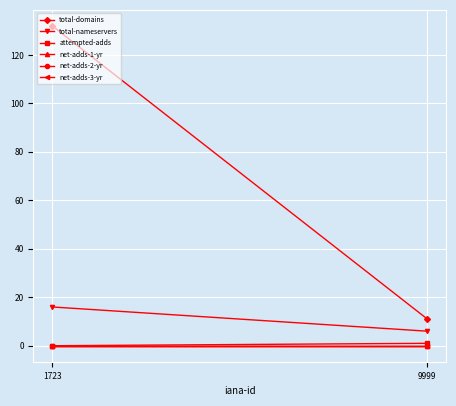

Is this an area chart (filled region under the line)?

No